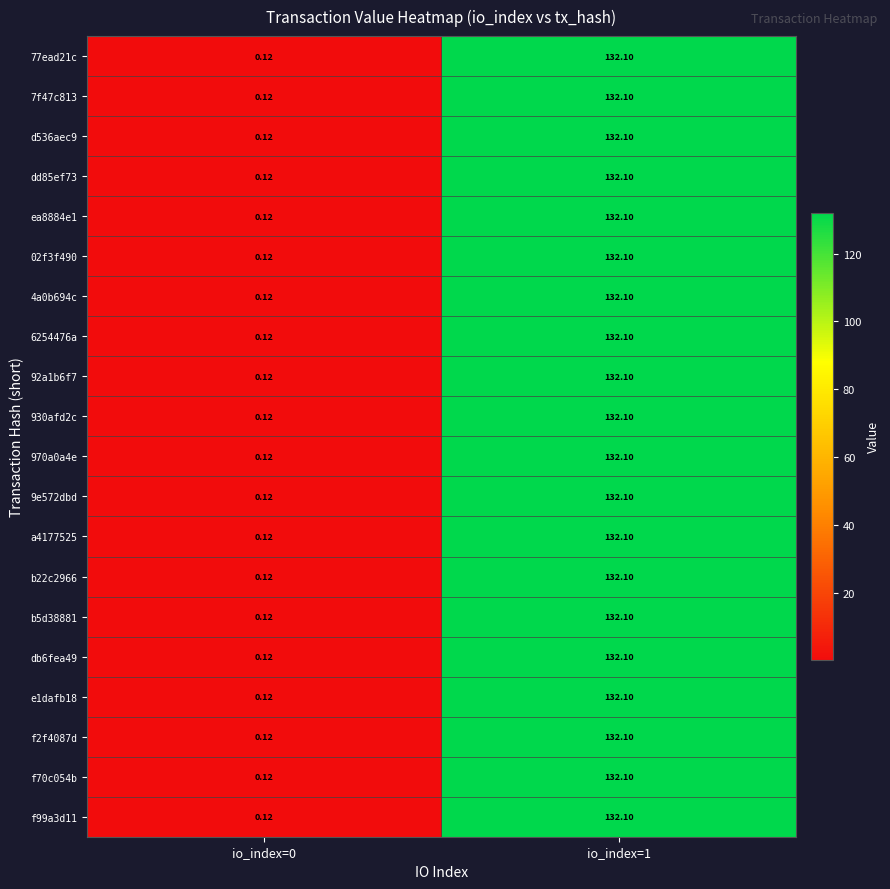

Which category has the highest value across all series?

io_index=1